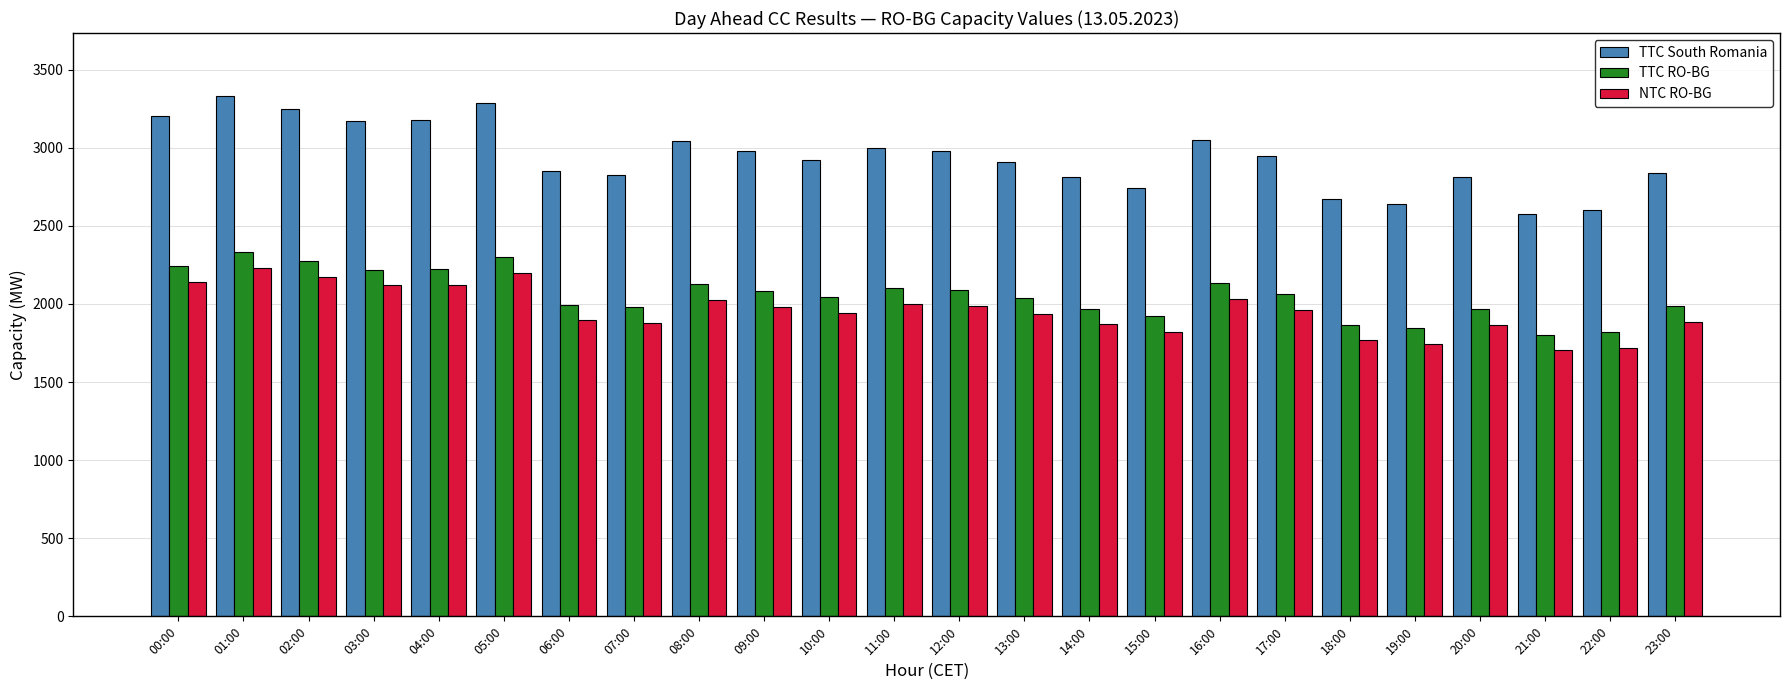

Which label corresponds to the largest value in the chart?

01:00